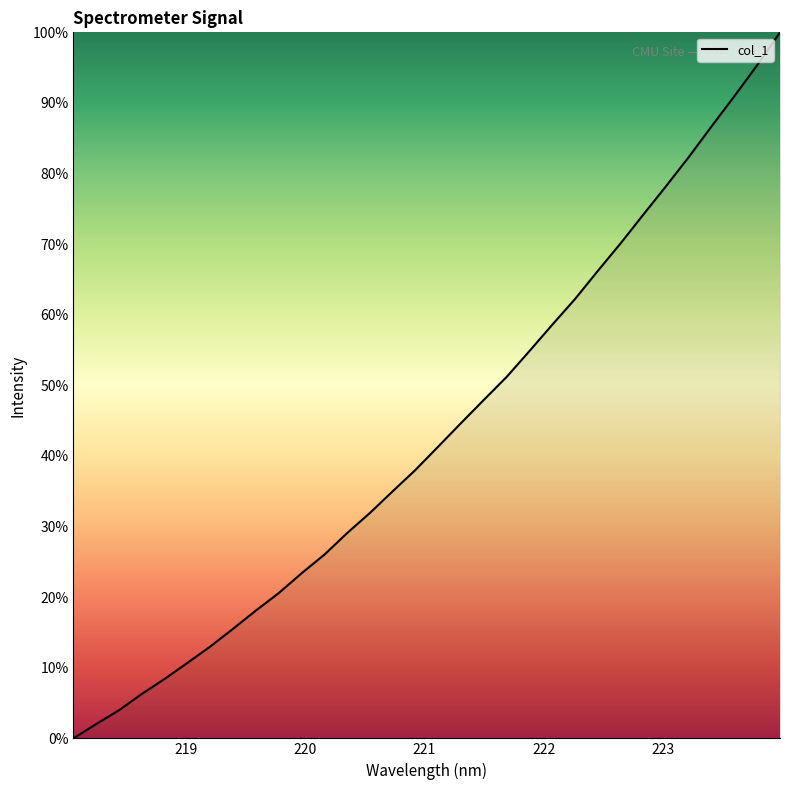

What is the maximum value shown in the chart?

100.0